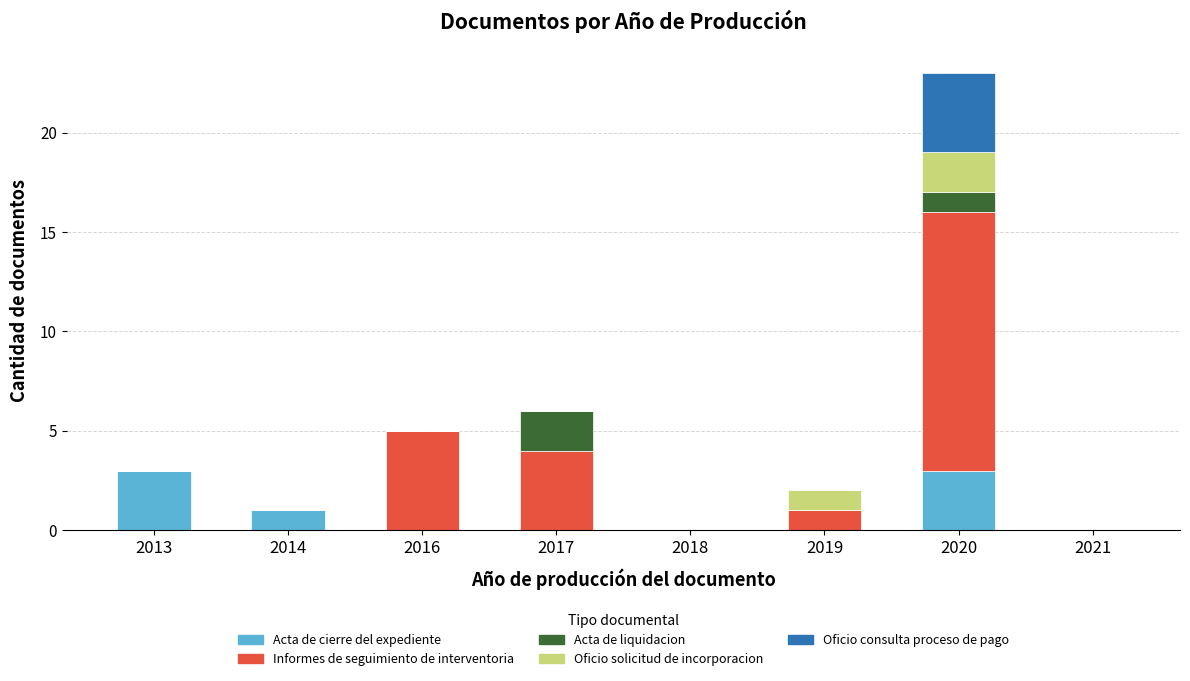

Count the number of data series in this chart.

5